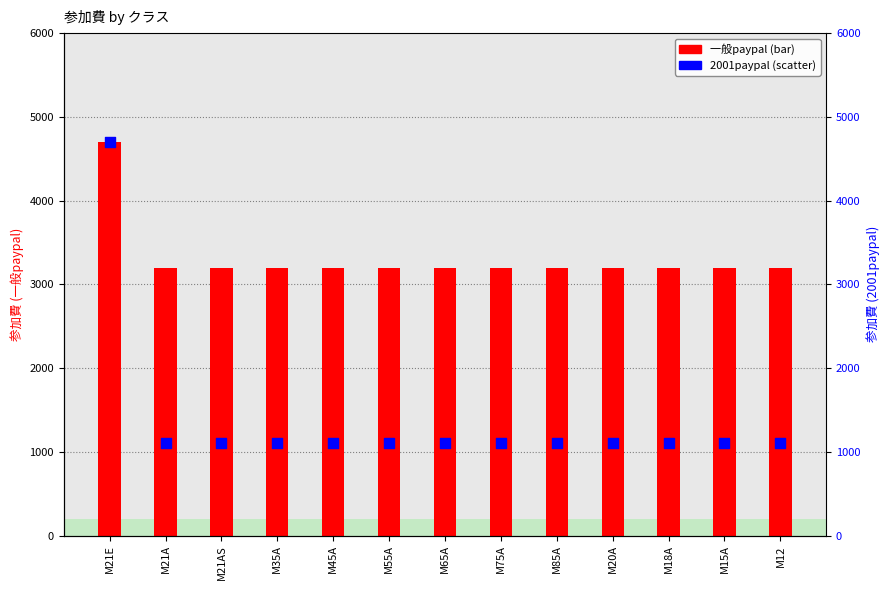

At how many categories does at least one series exceed 3426?

1